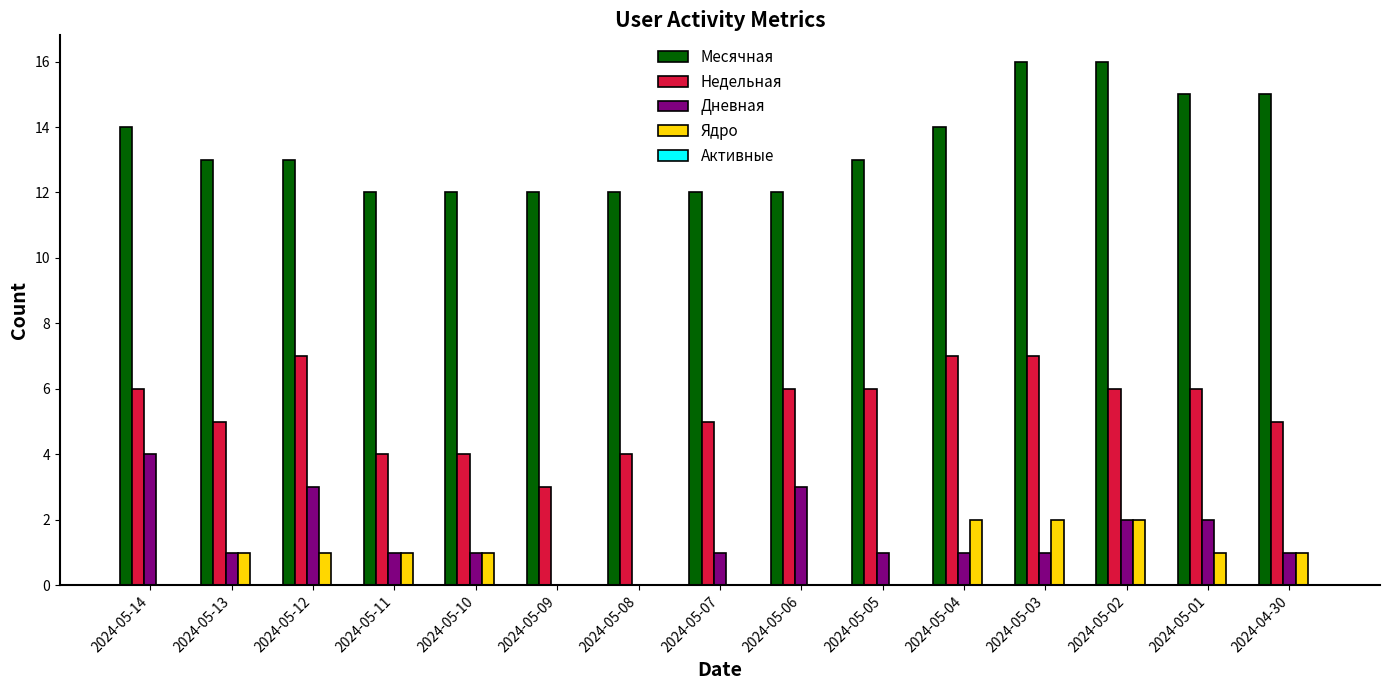

Is the value of Ядро at 2024-05-07 greater than the value of Недельная at 2024-05-05?

No